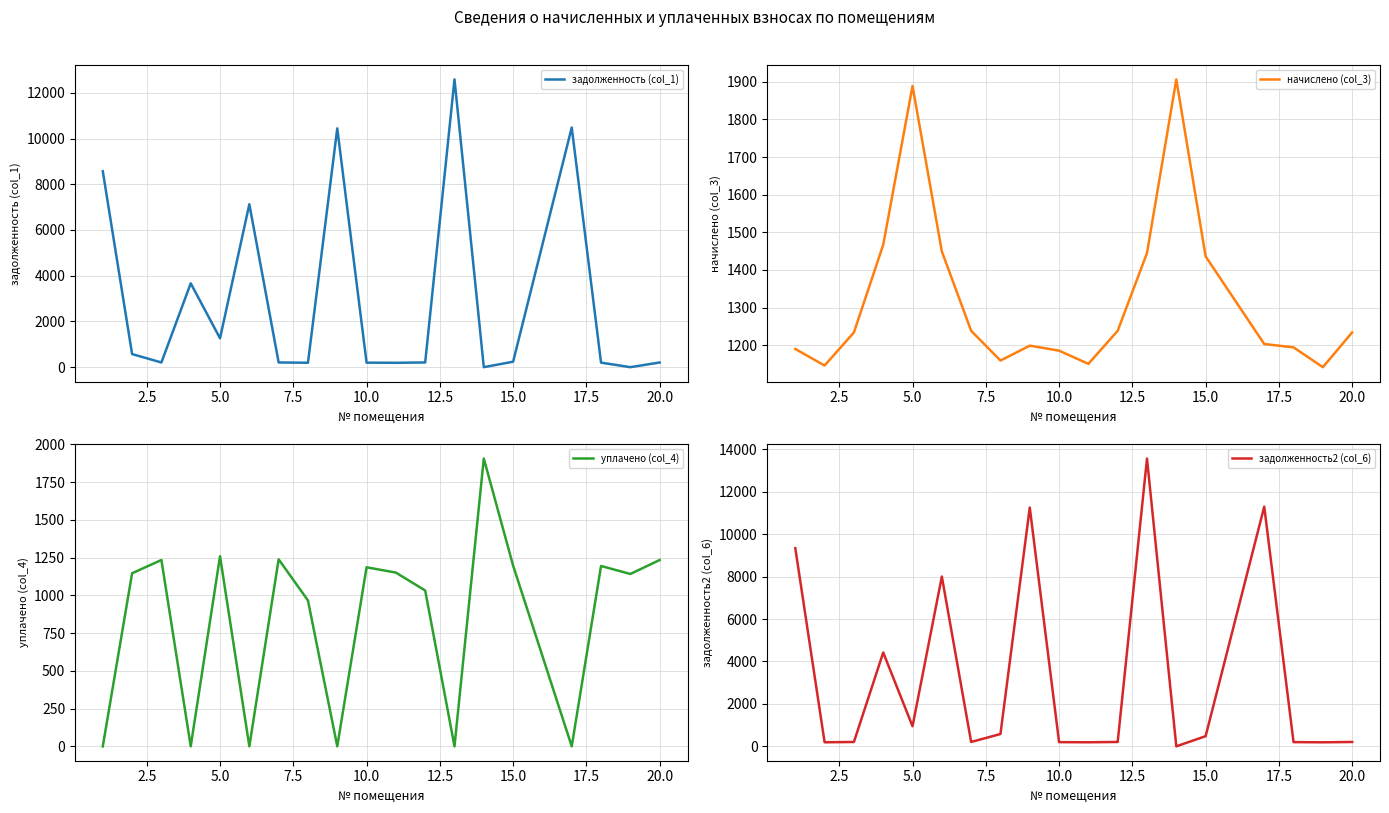

What is the highest value of the уплачено (col_4) series?

1906.1